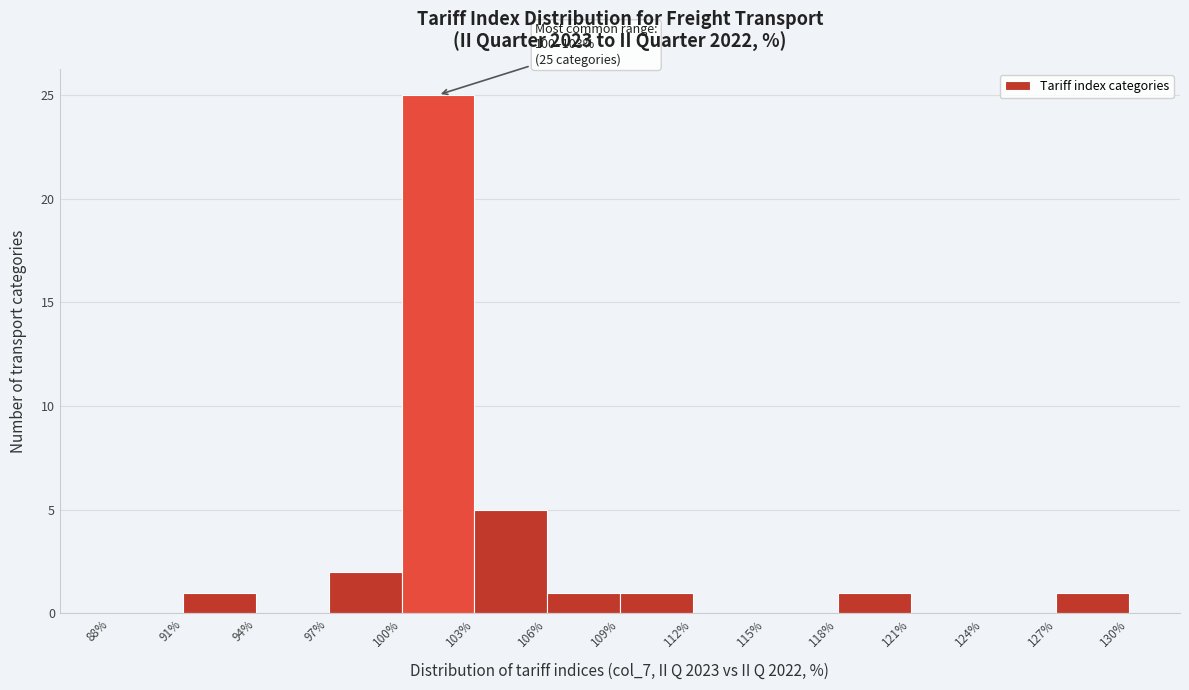

Over which range of the x-axis is the bar tallest?

100% to 103%